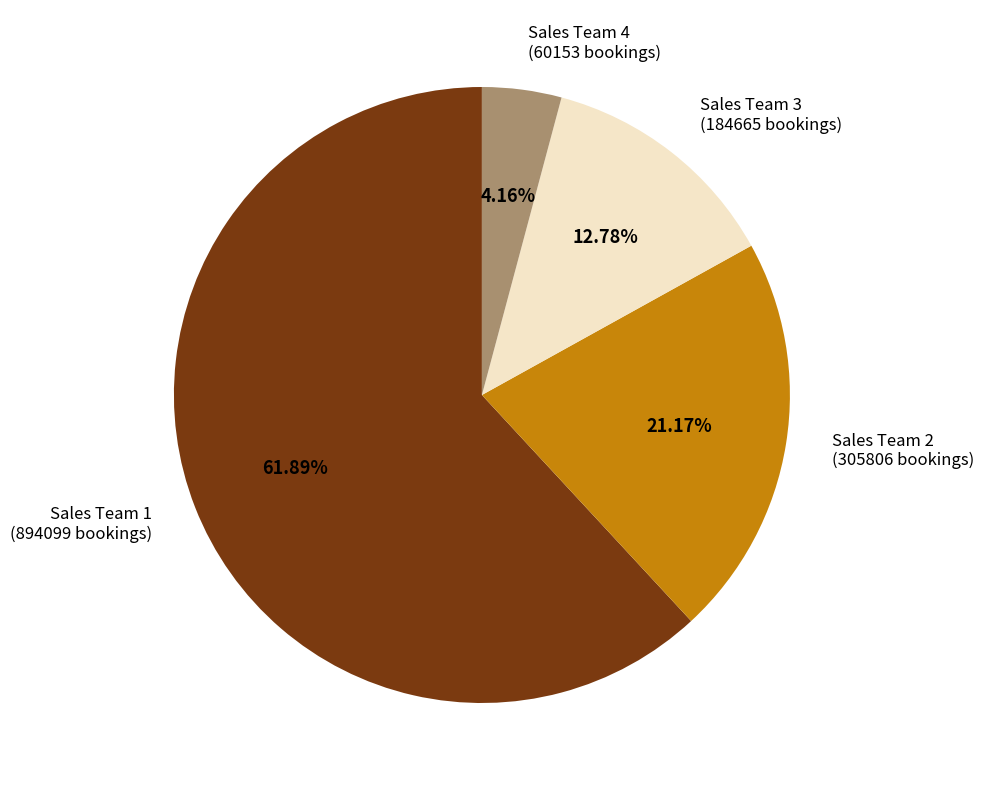

What is the largest slice in the pie chart?

Sales Team 1